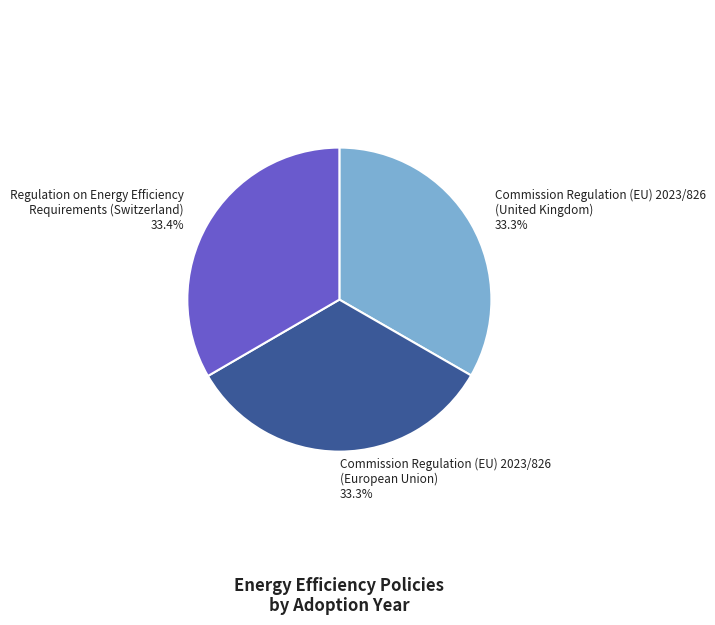

How many slices are in this pie chart?

3